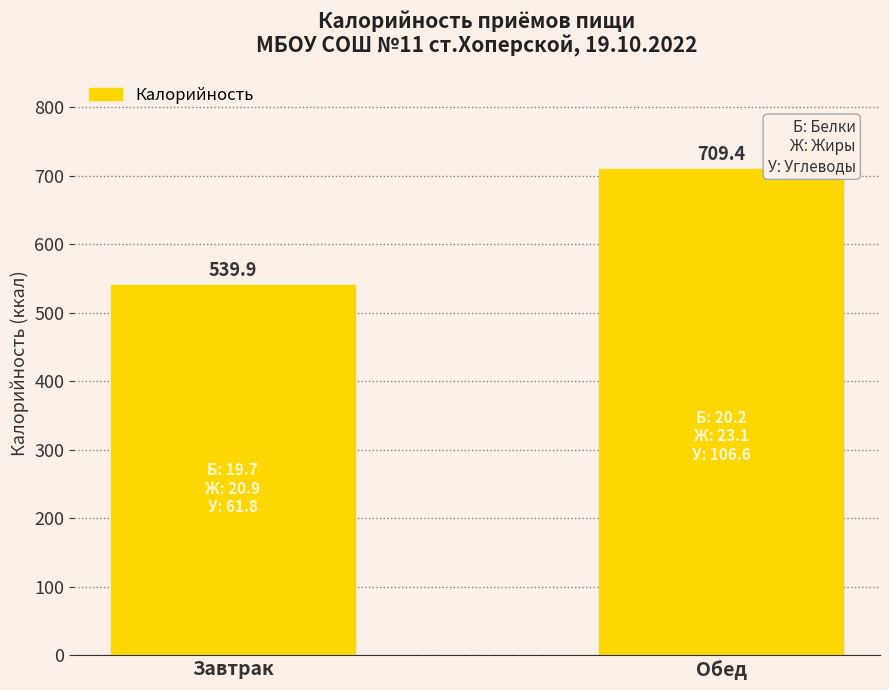

Reading left to right, extract all data points from this chart.

Завтрак=539.9	Обед=709.4